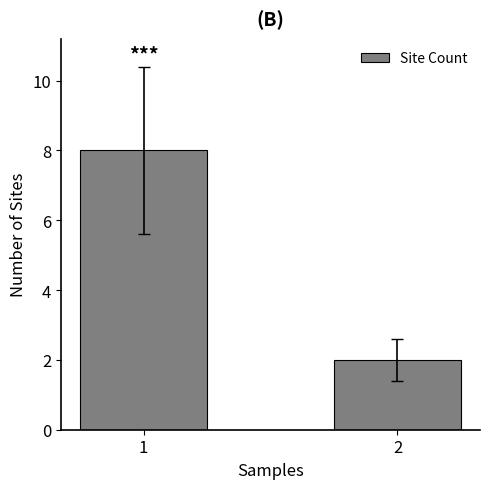

How many distinct data groups are displayed?

1